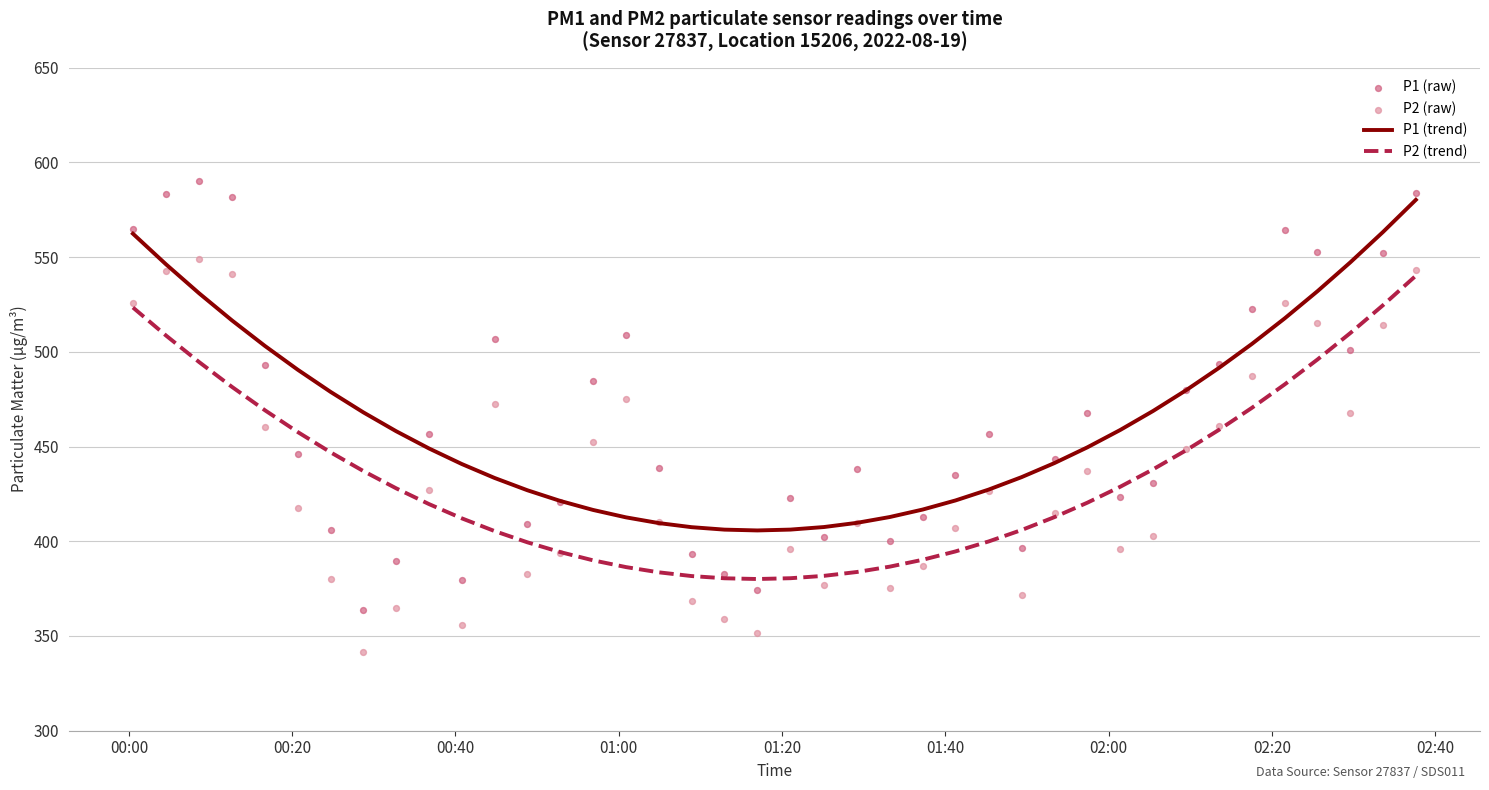

What are all the series names shown in the legend?

P1 (trend), P2 (trend), P1 (raw), P2 (raw)